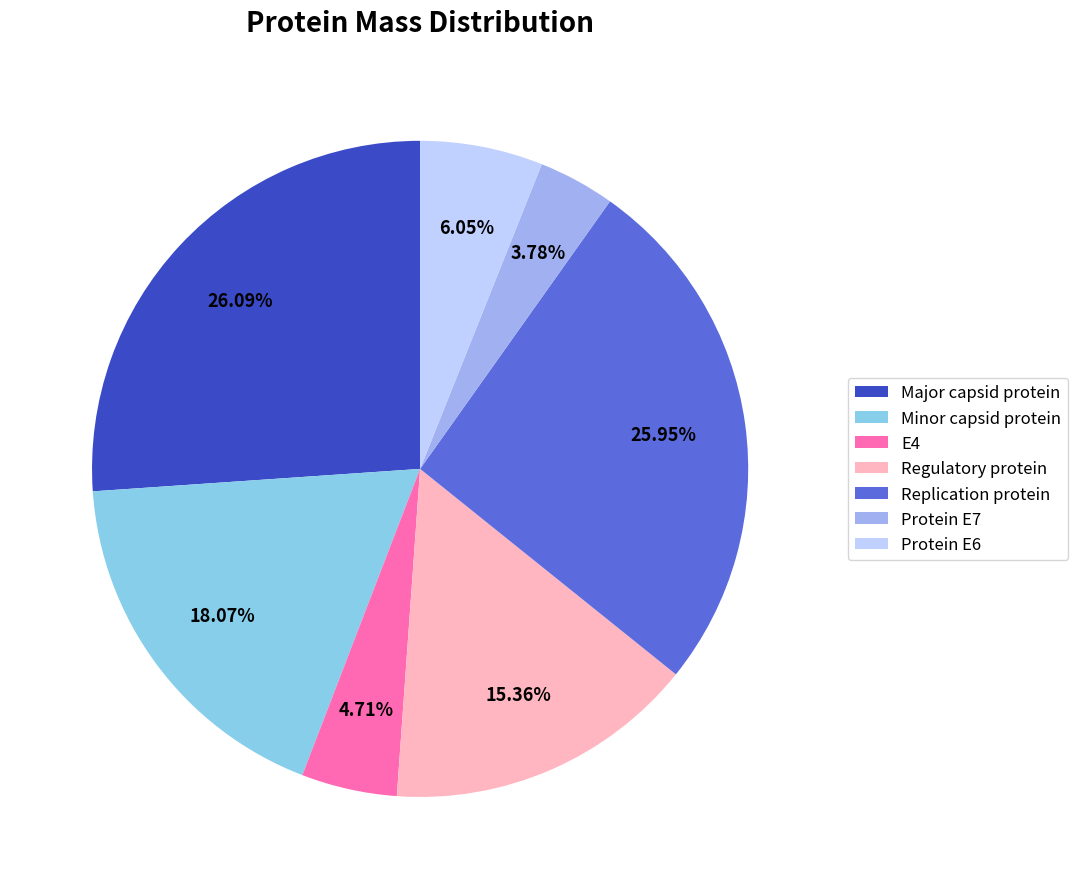

Rank the categories by value from lowest to highest.

Protein E7, E4, Protein E6, Regulatory protein, Minor capsid protein, Replication protein, Major capsid protein